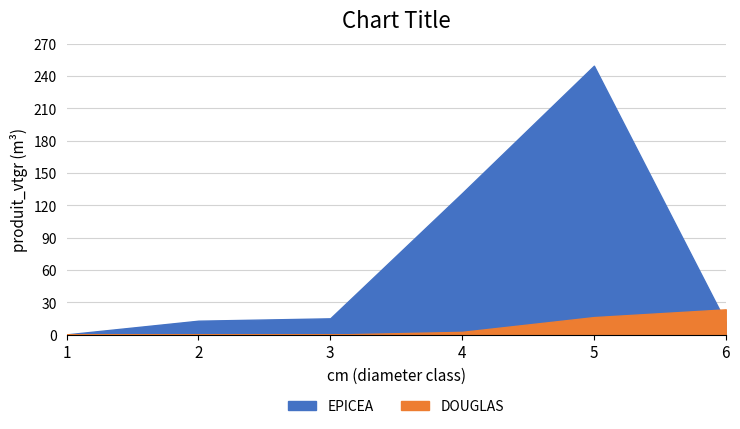

Where does the EPICEA series first go above 15?

3